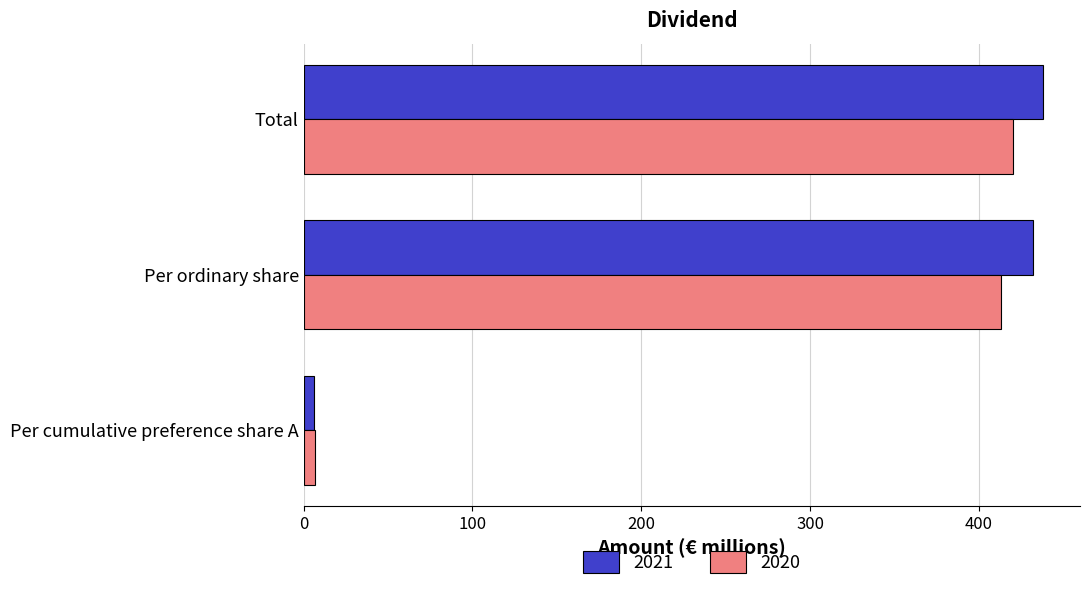

True or false: 2020 has a value of 420 at Total.

True